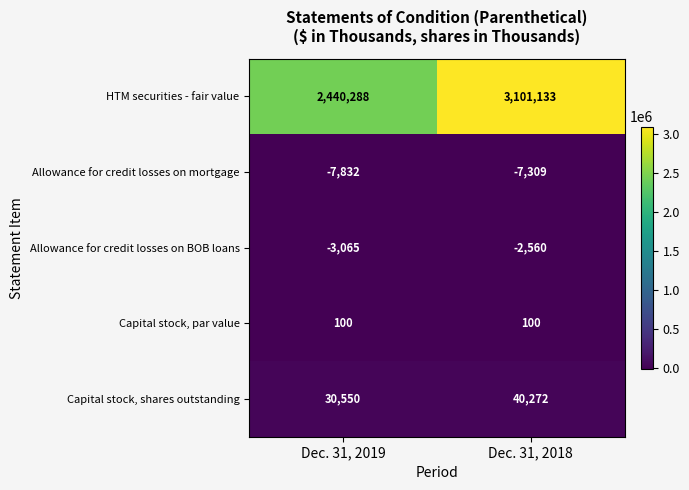

What is the difference between the maximum and minimum values in the Allowance for credit losses on BOB loans series?

505